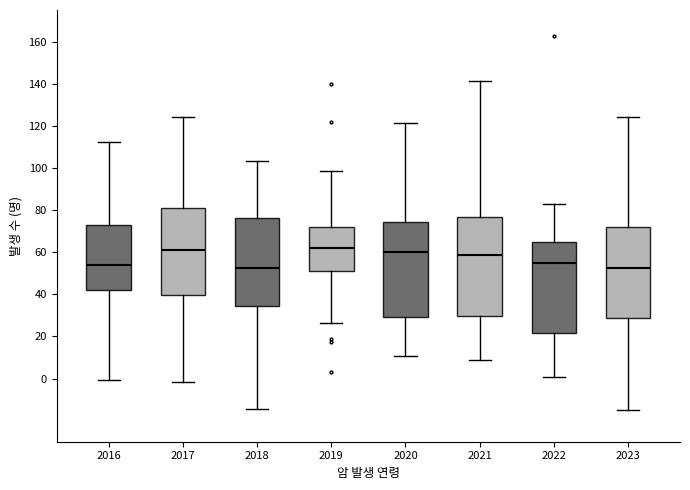

Where does the median line of the box at x = 2023 sit on the y-axis? The values are not printed on the chart, so give them approximately, as read against the axis.

52